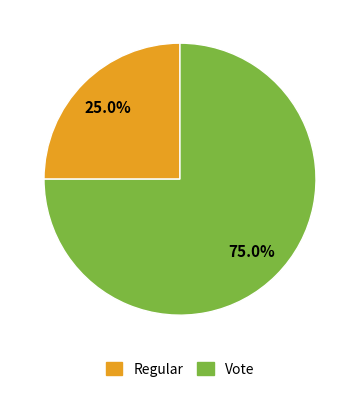

What is the smallest slice in the pie chart?

Regular